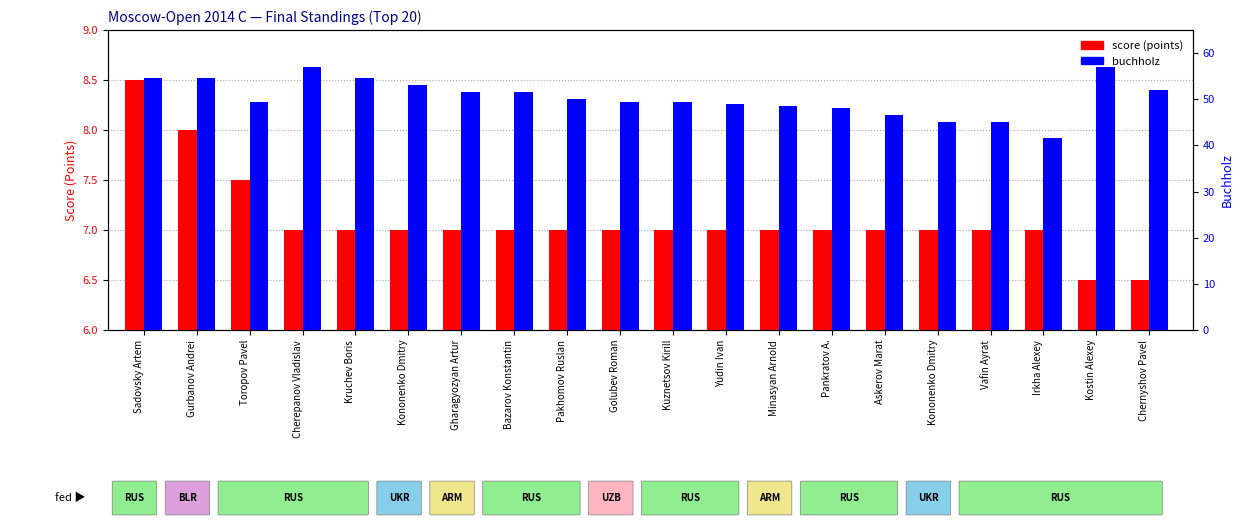

What is the value of the buchholz bar at the 19th from the left?

57.0